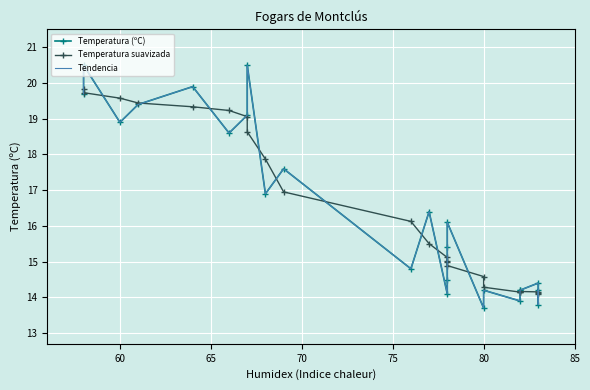

True or false: Temperatura (ºC) has a value of 9.2 at 23.

False